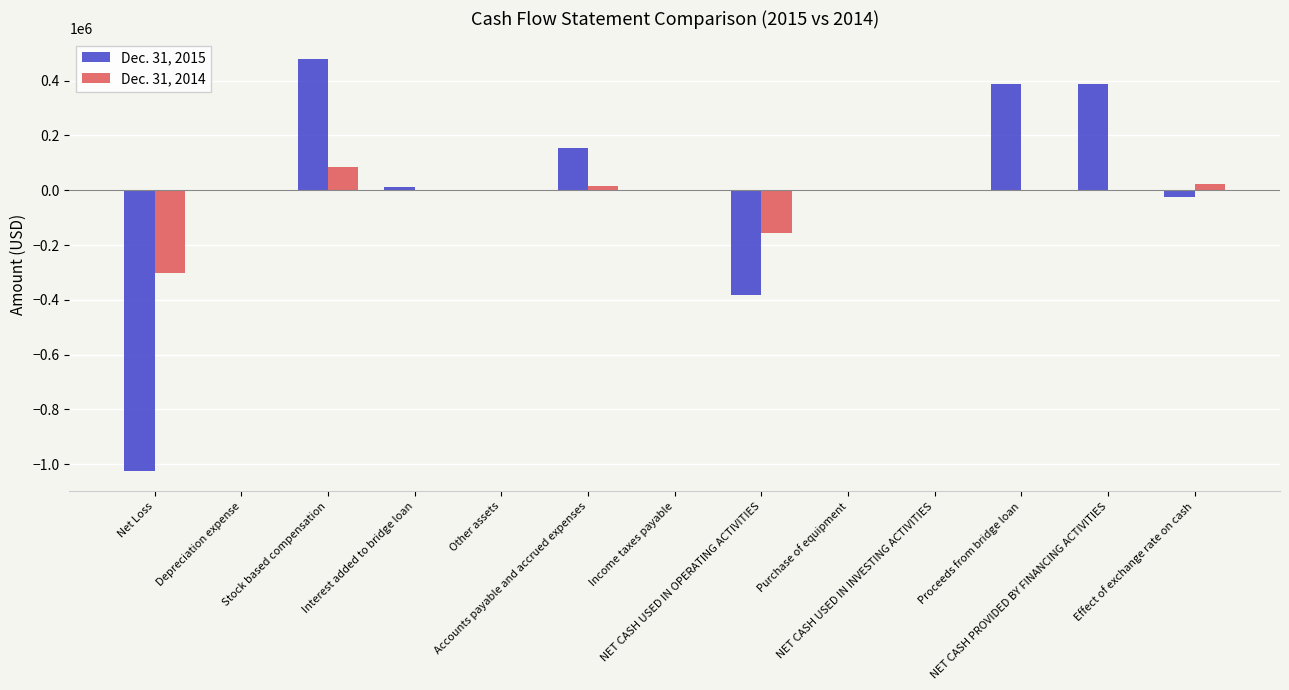

What is the greatest value displayed?

478629